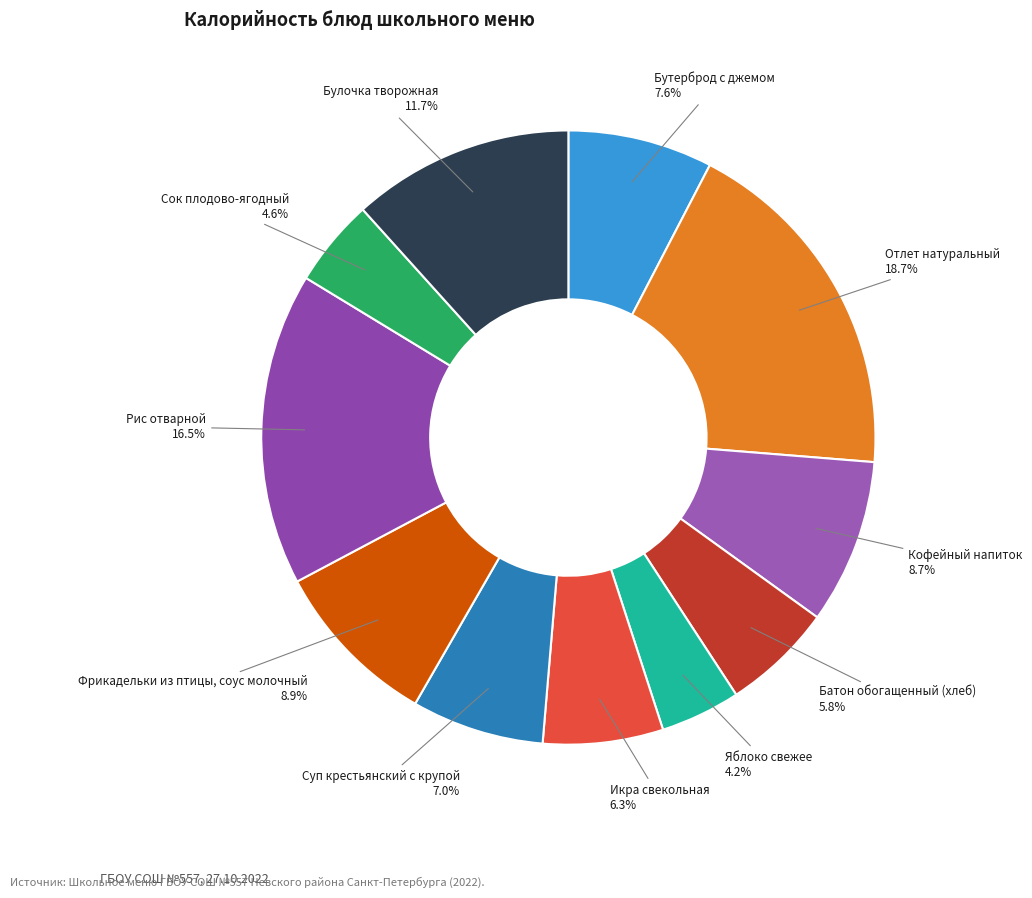

Which slice is the largest?

Отлет натуральный